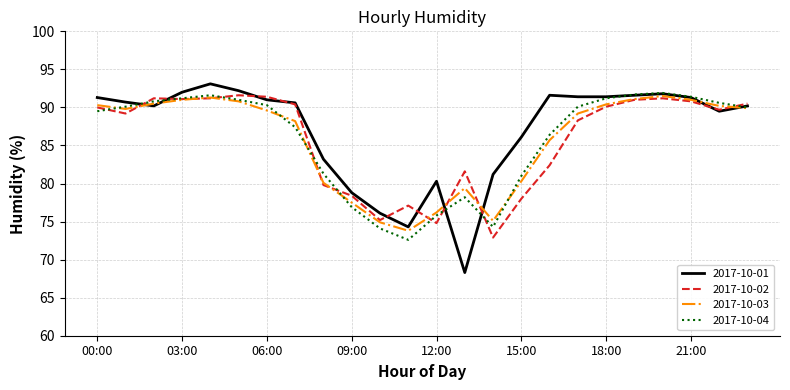

Which series has the widest spread of values?

2017-10-01